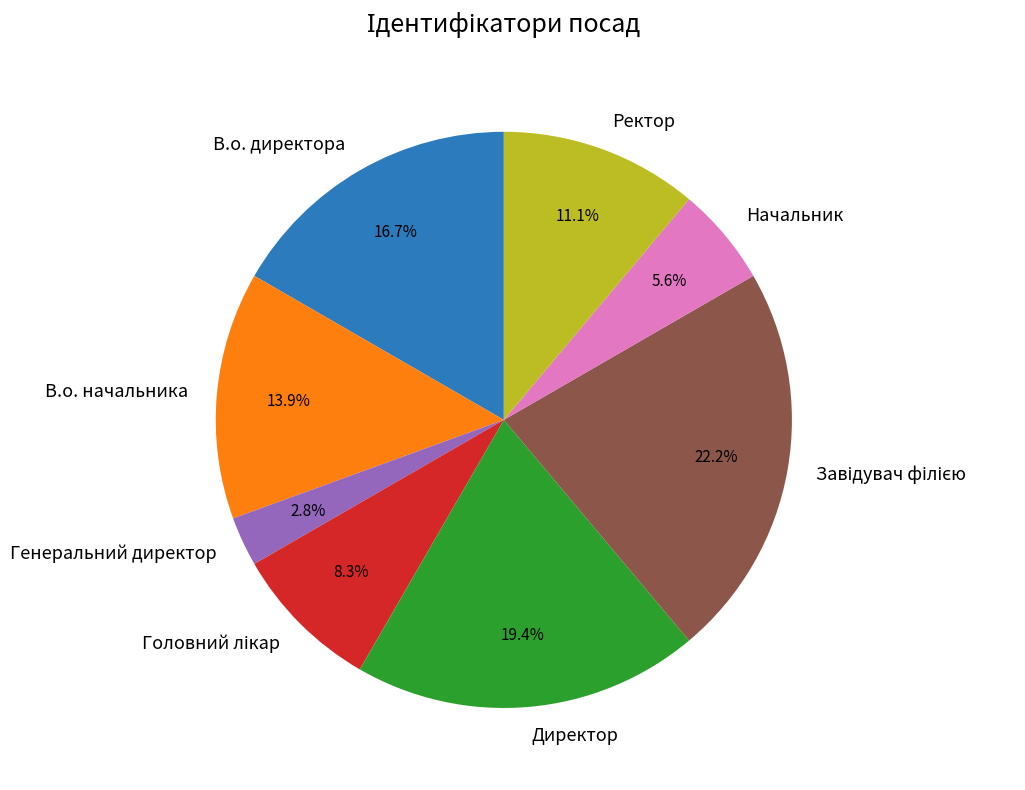

True or false: Ректор accounts for 11% of the total.

True